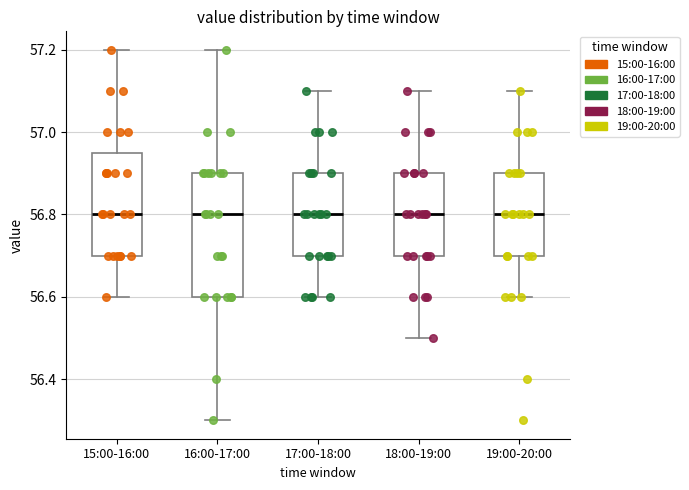

Reading left to right, transcribe this box plot: for each box, give where its median line is, the range the box spans, and where its two whiskers end, as read against the y-axis. The values are not printed on the chart, so give them approximately, as read against the axis.

15:00-16:00: median 56.80, box 56.70 to 56.96, whiskers 56.60 to 57.20
16:00-17:00: median 56.80, box 56.60 to 56.90, whiskers 56.30 to 57.20
17:00-18:00: median 56.80, box 56.70 to 56.90, whiskers 56.60 to 57.10
18:00-19:00: median 56.80, box 56.70 to 56.90, whiskers 56.50 to 57.10
19:00-20:00: median 56.80, box 56.70 to 56.90, whiskers 56.60 to 57.10